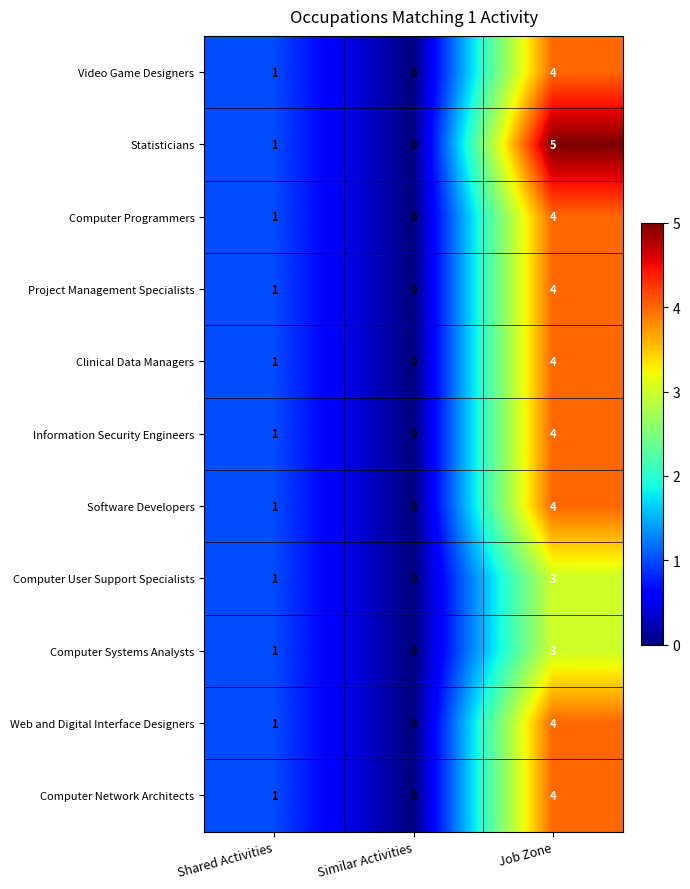

What is the sum of the Statisticians values at Job Zone and Similar Activities?

5